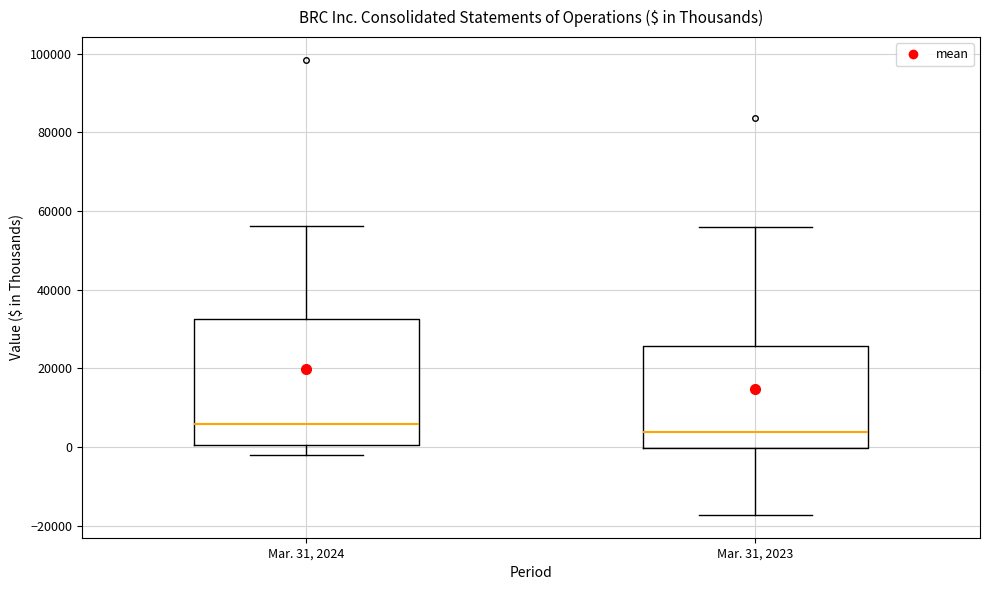

Which box has the highest median line?

Mar. 31, 2024